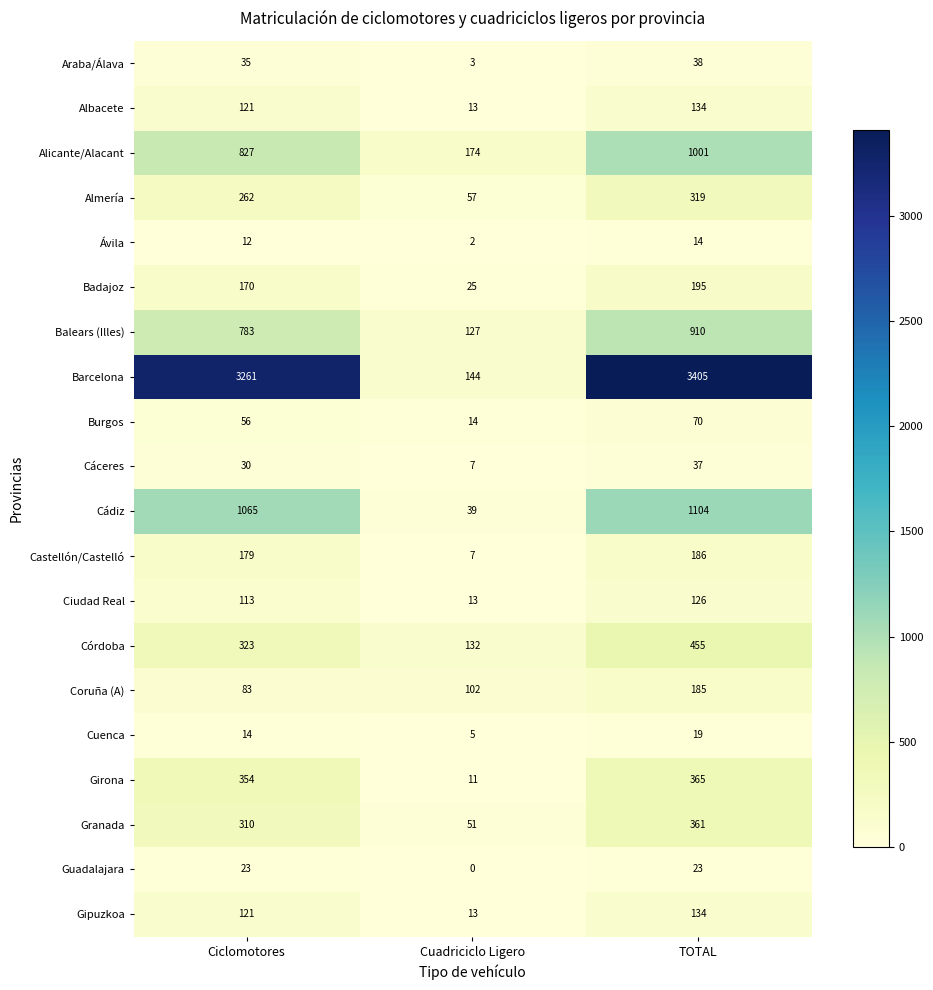

What is the spread (max minus min) of values at Cuadriciclo Ligero?

174